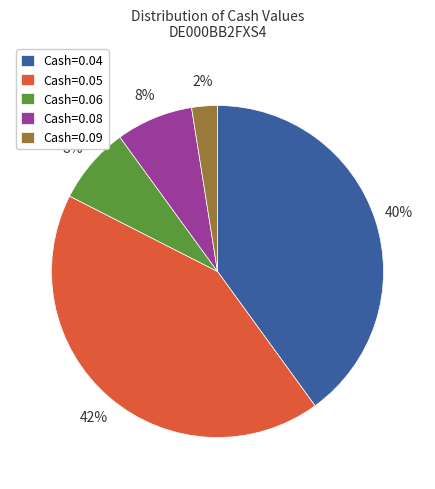

Do Cash=0.04 and Cash=0.06 together represent more than half of the pie?

No